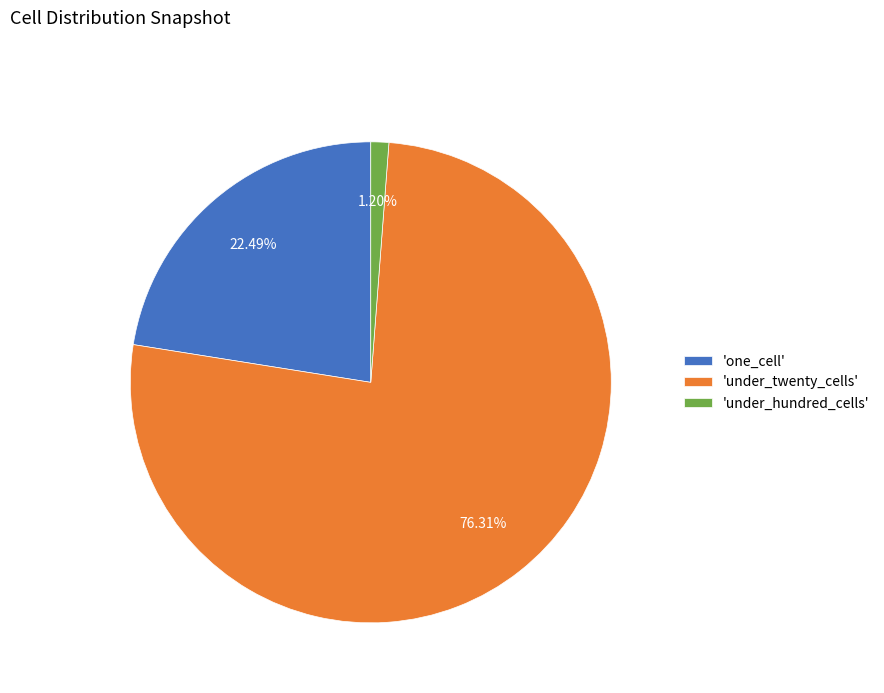

Combined, do 'under_hundred_cells' and 'one_cell' account for over 50%?

No